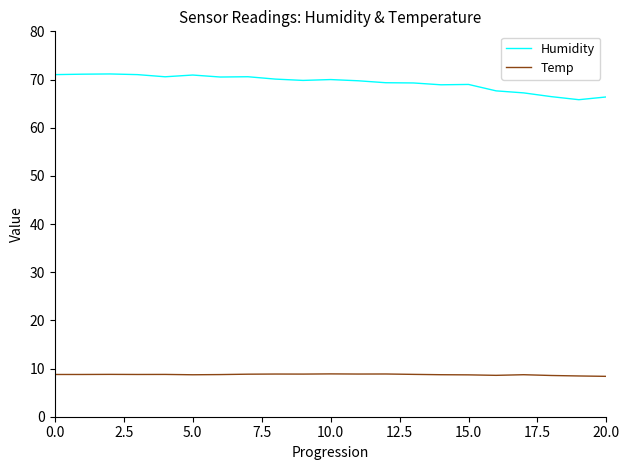

Which series has the largest total across all categories?

Humidity